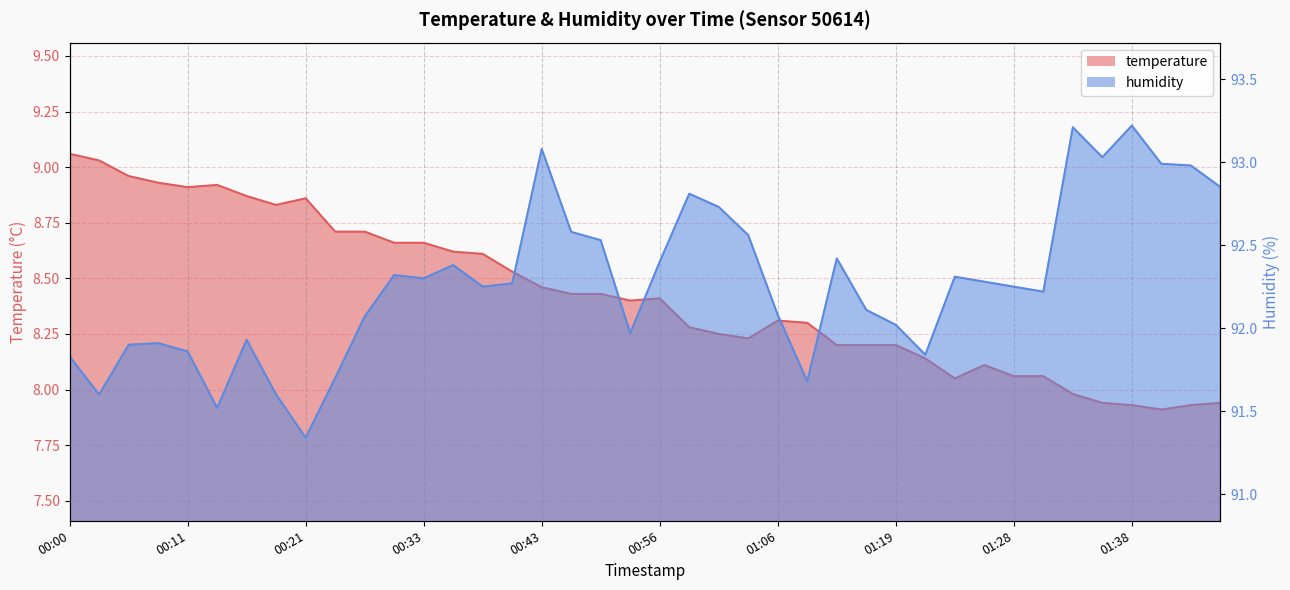

Rank the categories by temperature value from highest to lowest.

00:00, 00:03, 00:05, 00:08, 00:13, 00:11, 00:15, 00:21, 00:18, 00:23, 00:28, 00:30, 00:33, 00:35, 00:38, 00:41, 00:43, 00:45, 00:48, 00:56, 00:53, 01:06, 01:09, 00:58, 01:01, 01:03, 01:14, 01:16, 01:19, 01:21, 01:26, 01:28, 01:31, 01:24, 01:33, 01:36, 01:46, 01:38, 01:43, 01:41